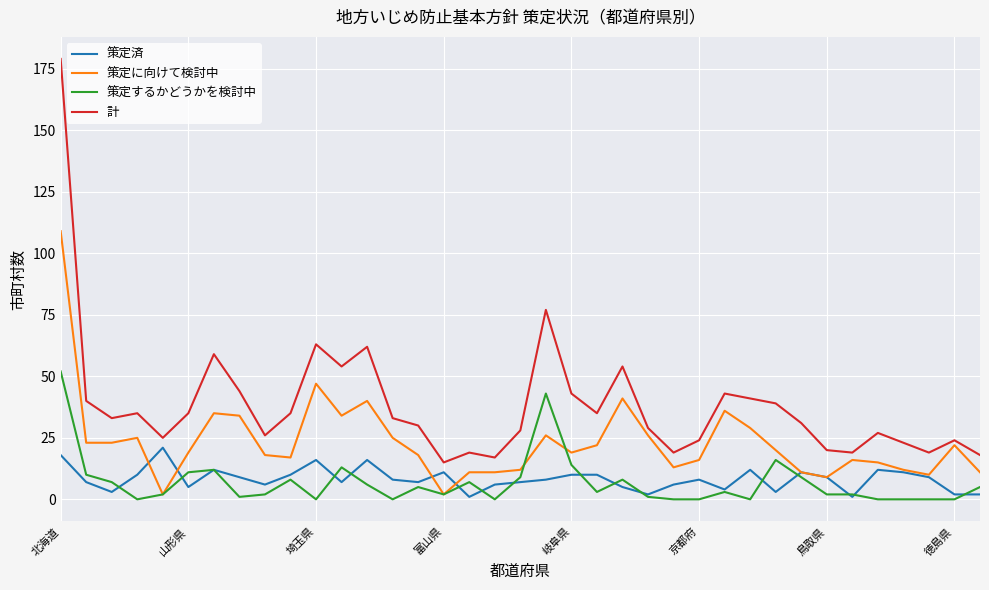

True or false: 策定するかどうかを検討中 and 策定に向けて検討中 cross at least once.

True